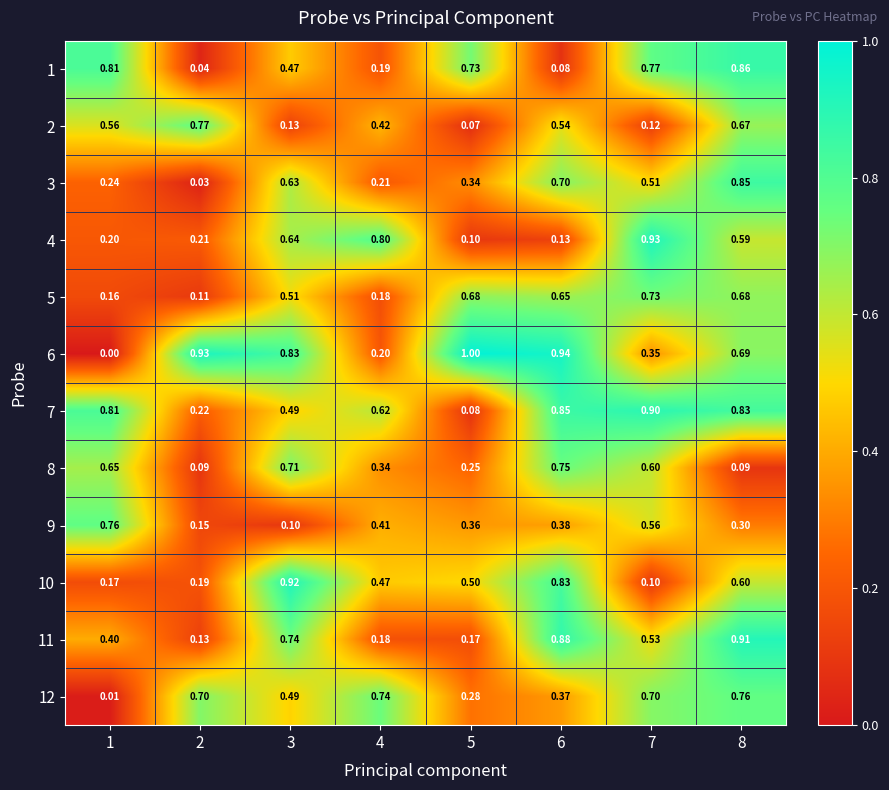

List the series in order of their peak value, lowest first.

5, 8, 12, 9, 2, 3, 1, 7, 11, 10, 4, 6